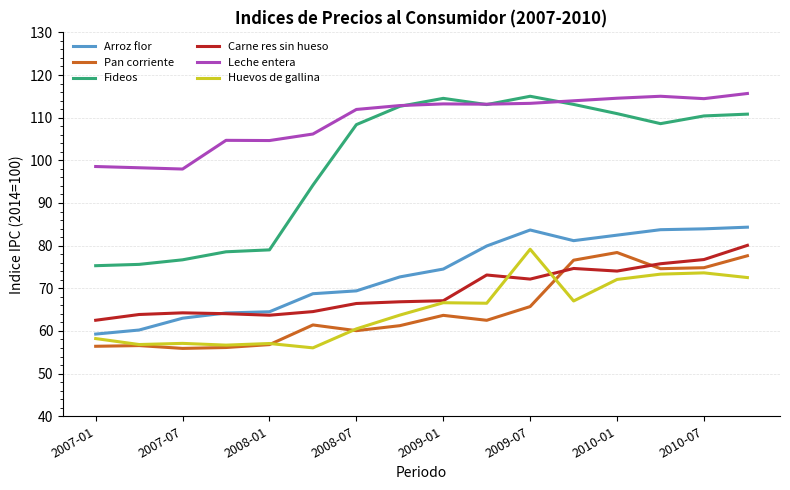

After their last crossing, which series has the higher values: Carne res sin hueso or Pan corriente?

Carne res sin hueso